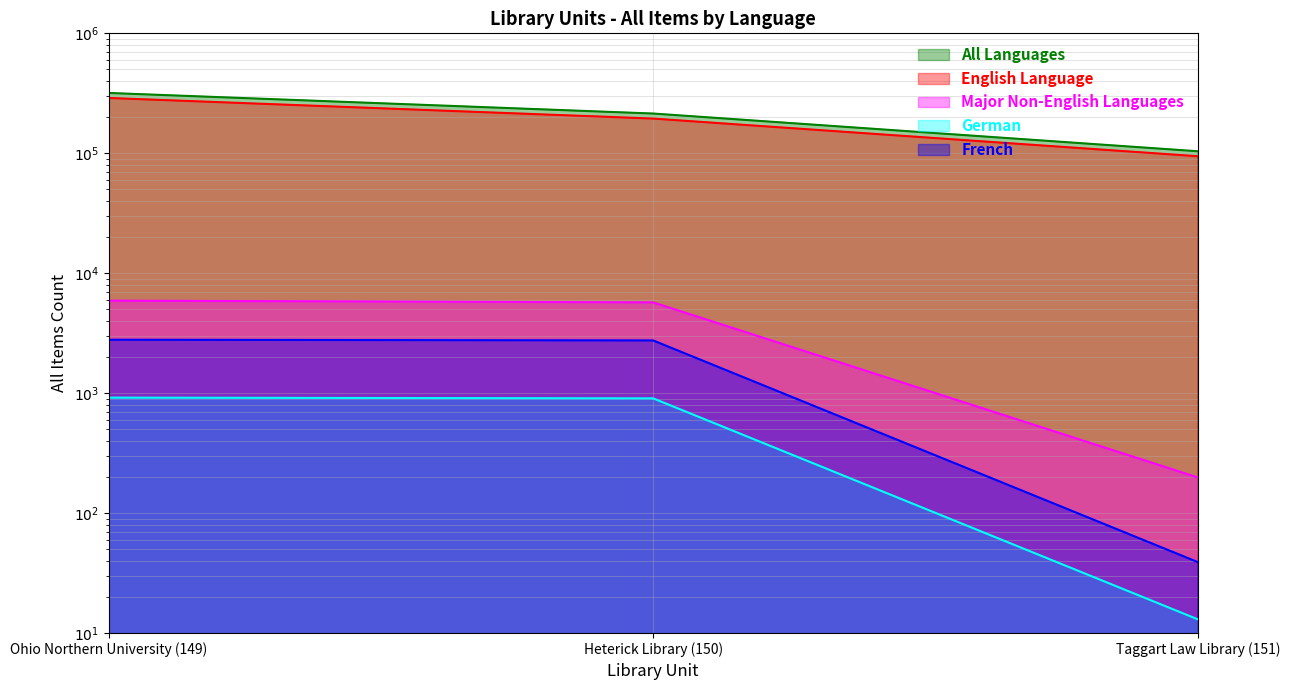

At which category does the chart reach its minimum across all series?

Taggart Law Library (151)